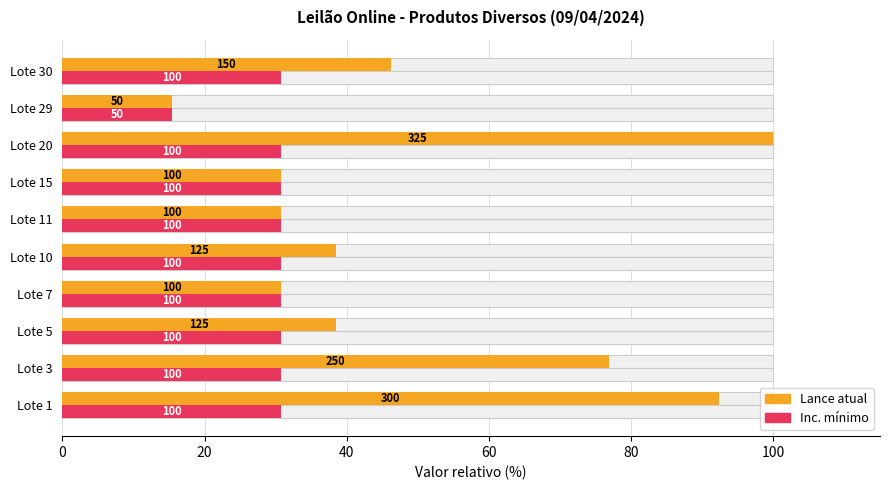

Is it true that Lance atual equals 134.2 at Lote 3?

False